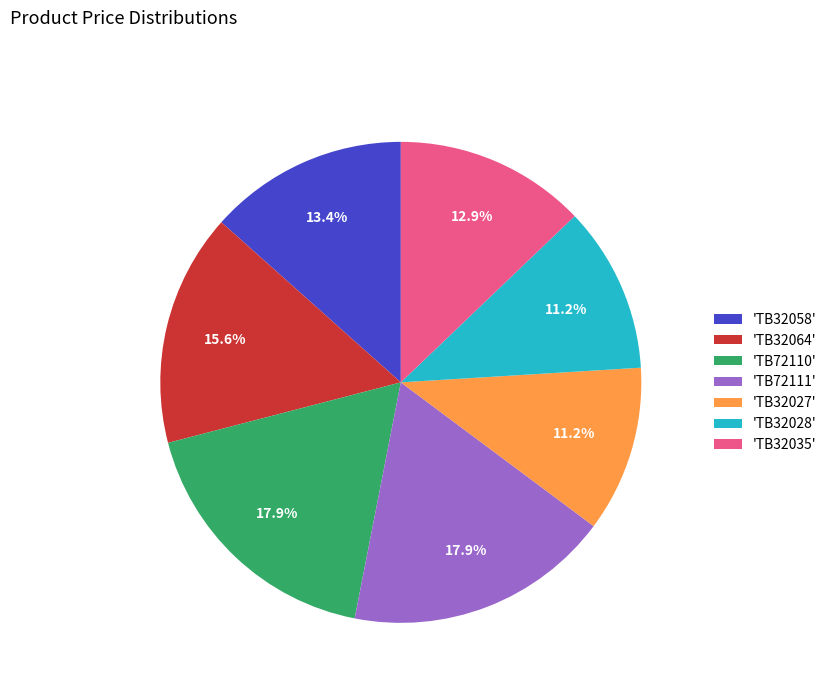

Which has a higher value, 'TB32035' or 'TB72111'?

'TB72111'